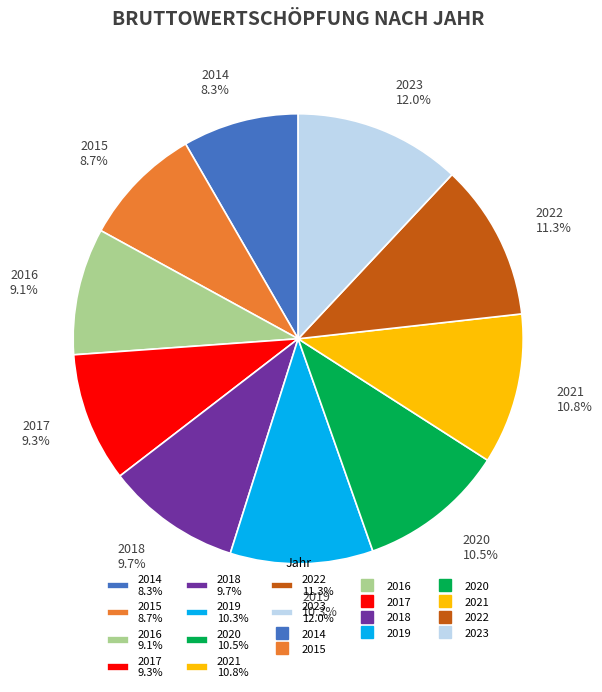

To the nearest percent, what is the difference between the largest and smallest slice percentages?

4%